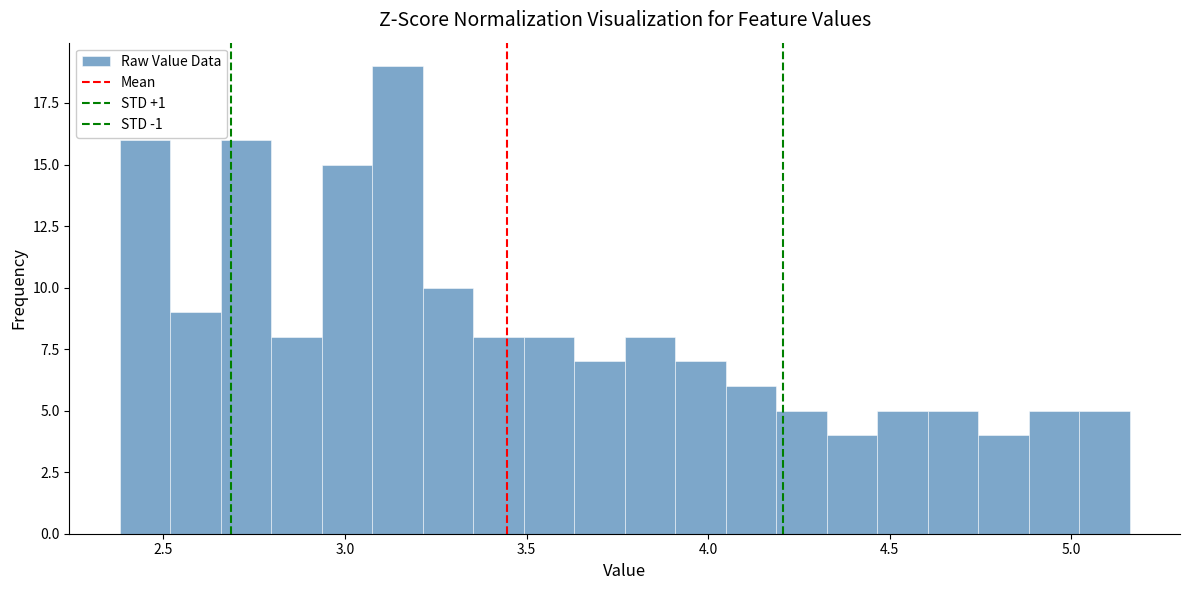

Around what value on the x-axis is the tallest bar? Give the approximate position of its centre, as read against the axis.

3.15